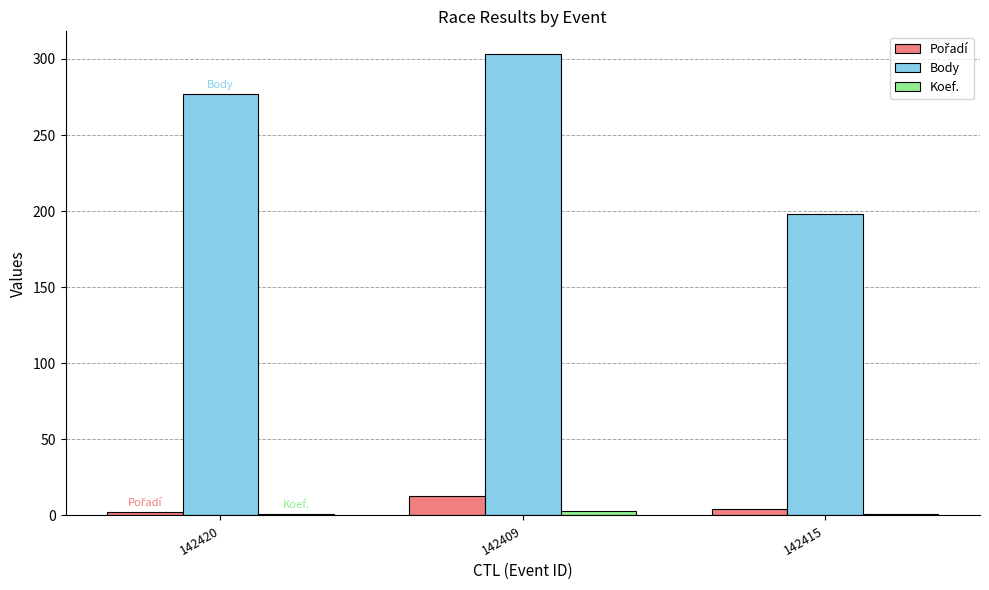

The Body series shows 303 at 142409. True or false?

True